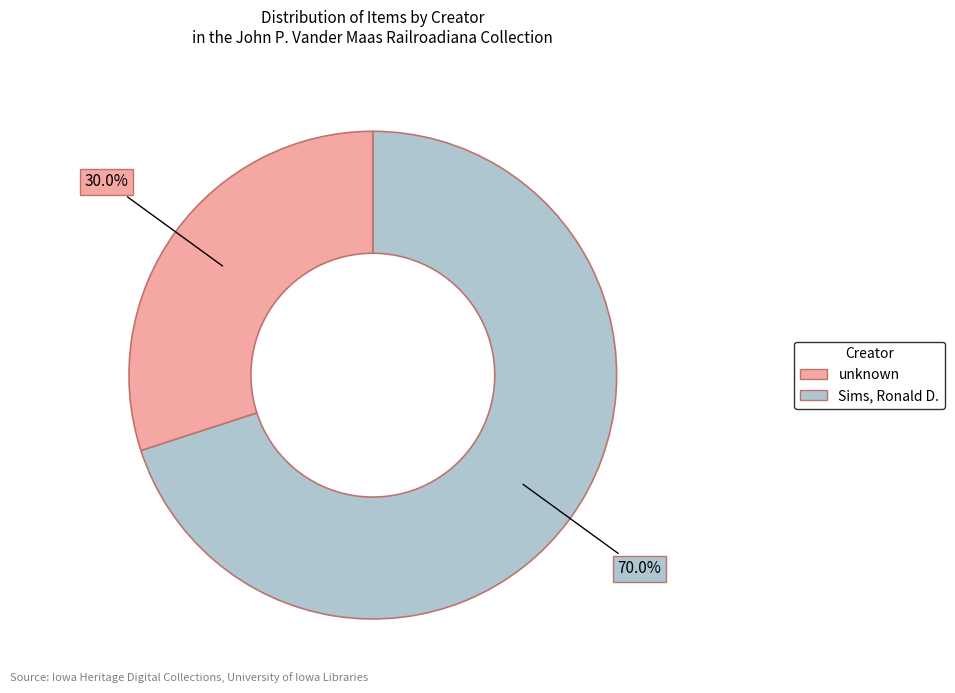

Is there any slice that represents more than half of the pie?

Yes